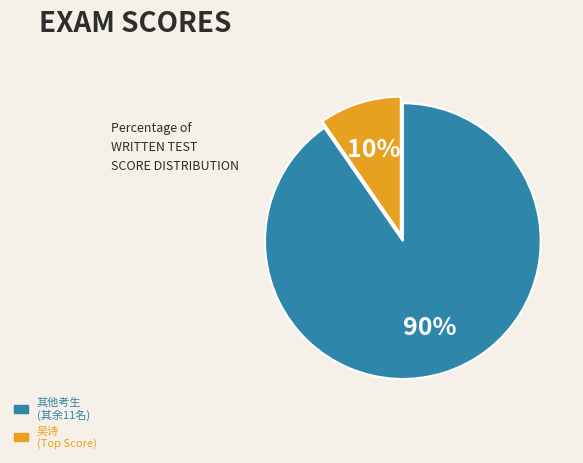

To the nearest percent, what is the average slice percentage?

50%